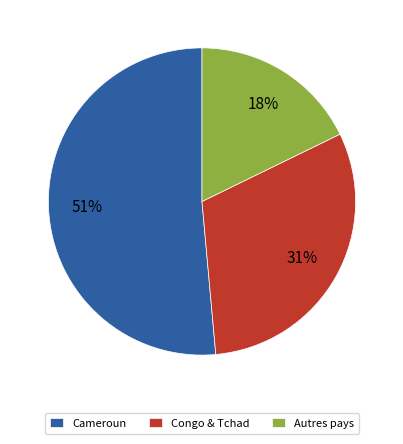

What percentage is the Cameroun slice, to the nearest percent?

51%